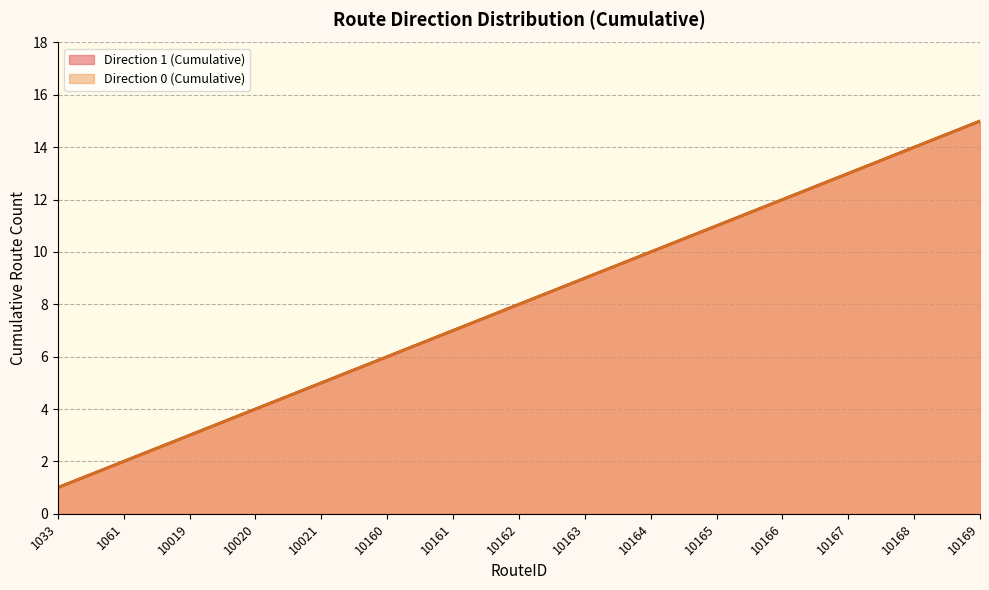

Reading left to right, transcribe all the data shown in this chart.

Direction 0 (Cumulative Count): 1033=1	1061=2	10019=3	10020=4	10021=5	10160=6	10161=7	10162=8	10163=9	10164=10	10165=11	10166=12	10167=13	10168=14	10169=15
Direction 1 (Cumulative Count): 1033=1	1061=2	10019=3	10020=4	10021=5	10160=6	10161=7	10162=8	10163=9	10164=10	10165=11	10166=12	10167=13	10168=14	10169=15